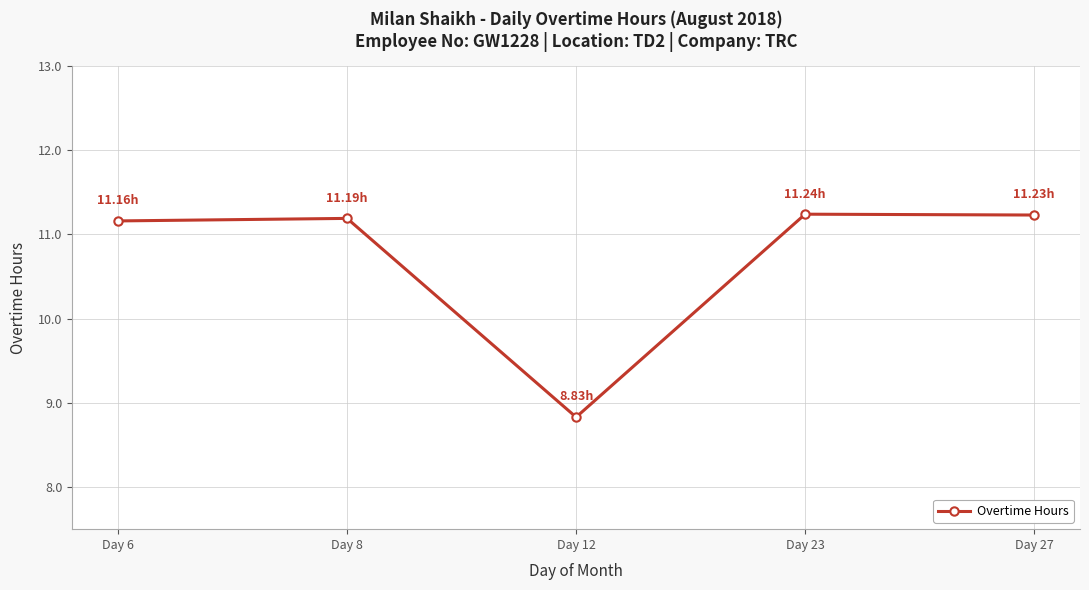

Where does the data first go above 11?

Day 6